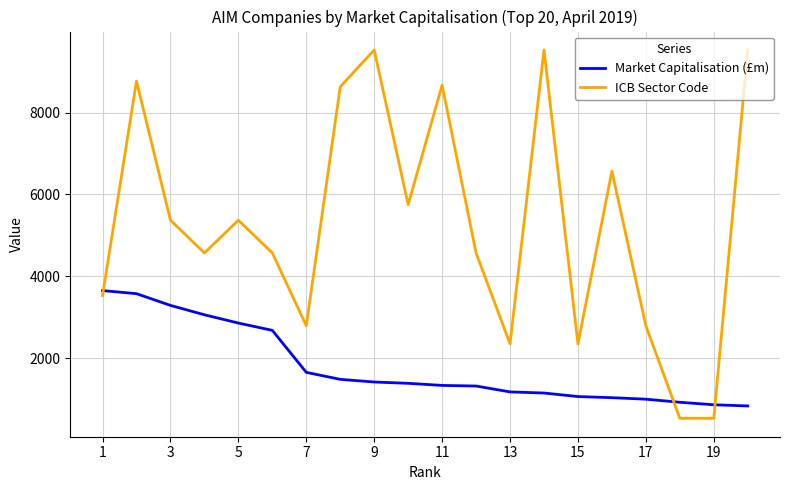

Which series has the widest spread of values?

ICB Sector Code